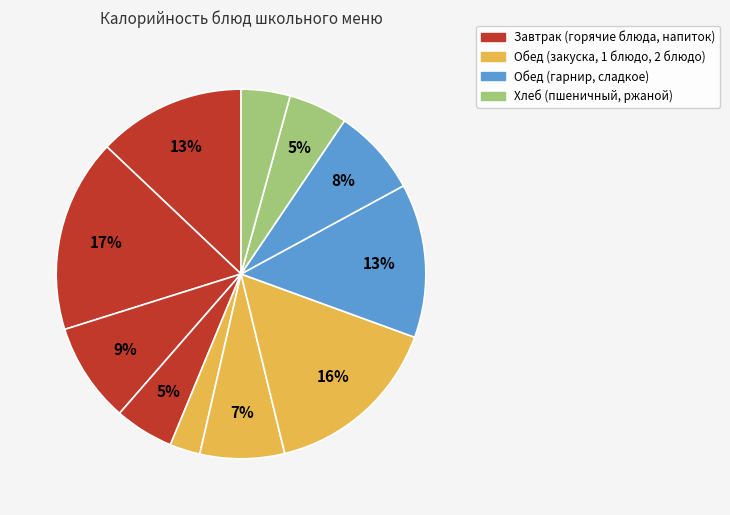

How many slices are in this pie chart?

11